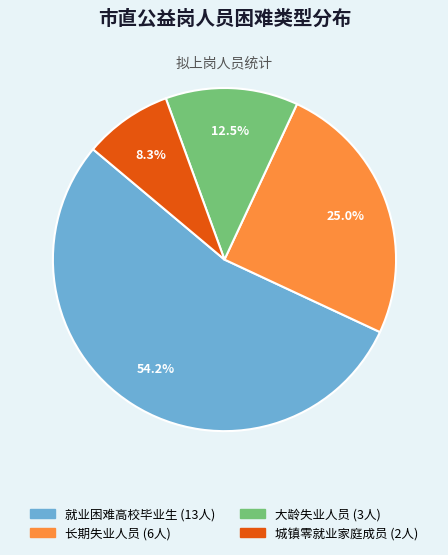

Which has a higher value, 长期失业人员 or 就业困难高校毕业生?

就业困难高校毕业生